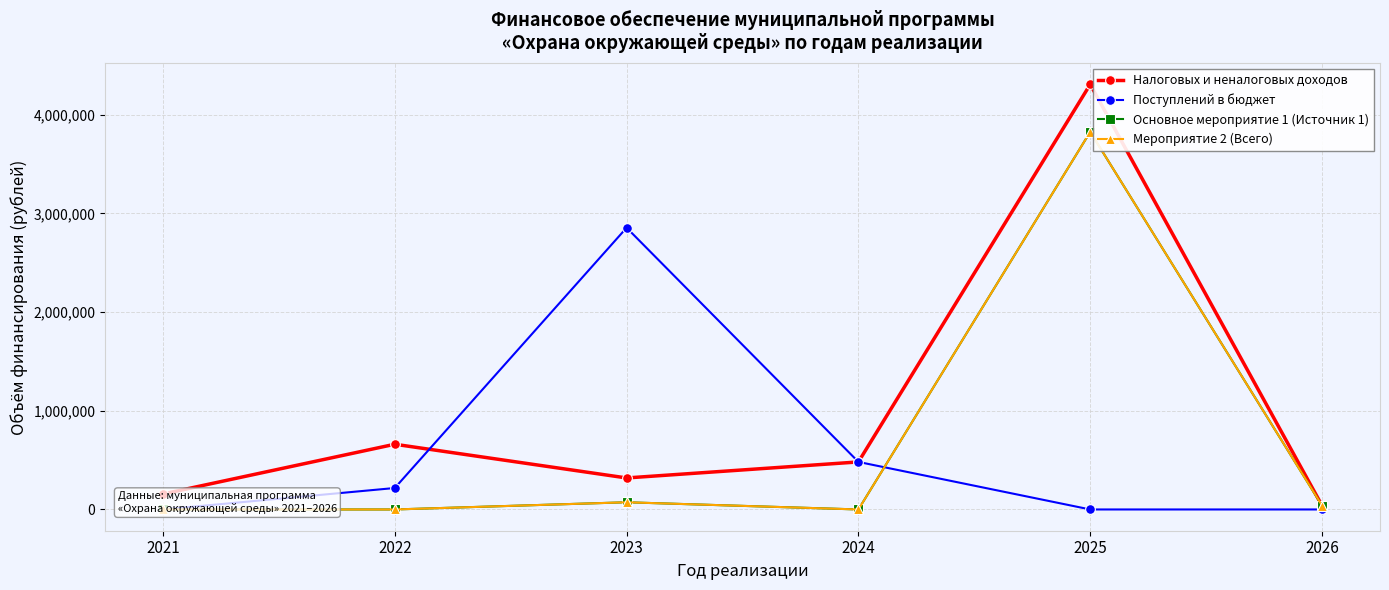

Where do Налоговых и неналоговых доходов and Поступлений в бюджет first cross each other?

2022 and 2023